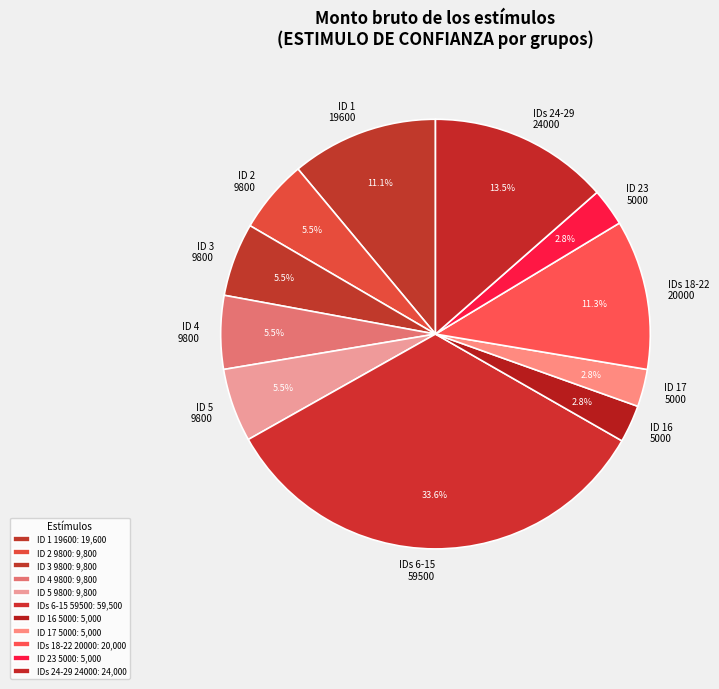

Between ID 5 9800 and ID 1 19600, which is larger?

ID 1 19600